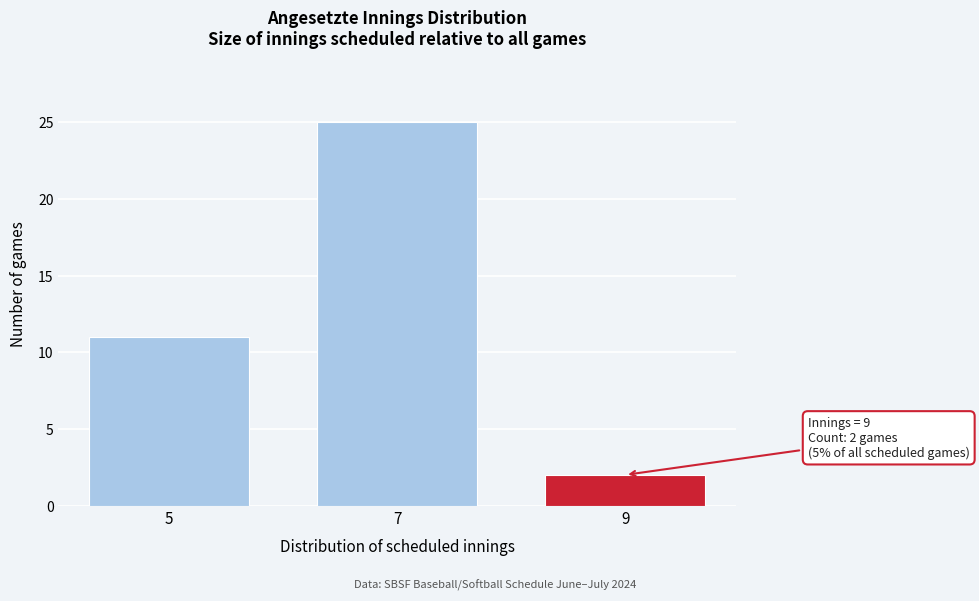

Reading left to right, transcribe all the data shown in this chart.

5=11	7=25	9=2